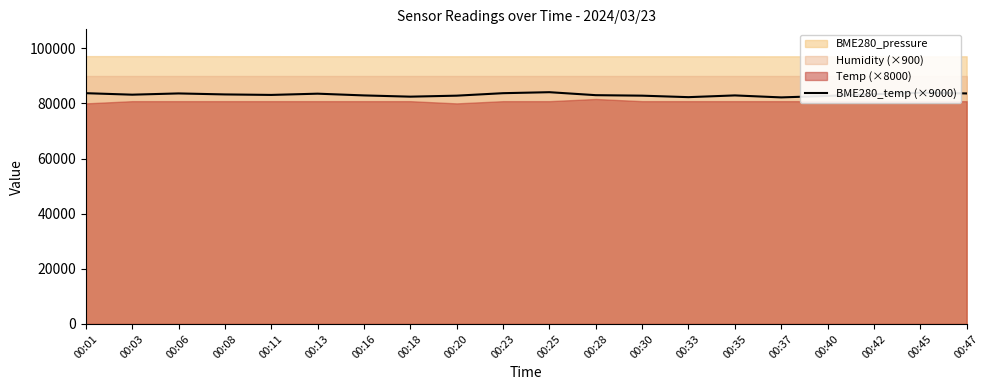

The chart shows a value of 82260.0 at 00:33. True or false?

True